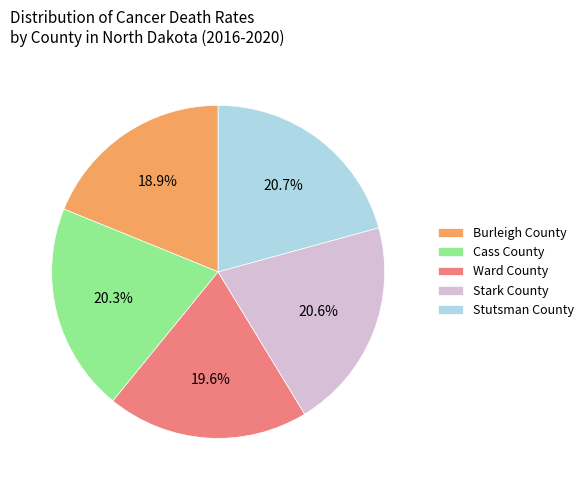

Does any single category account for the majority?

No